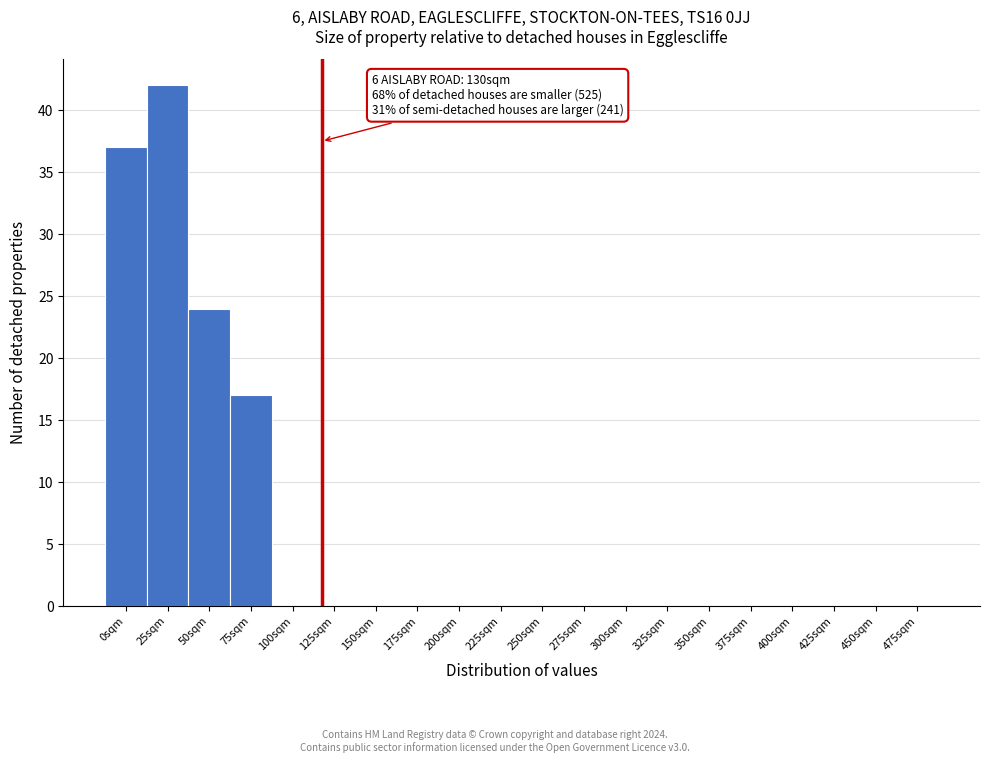

Reading left to right, transcribe all the data shown in this chart.

0sqm=37	25sqm=42	50sqm=24	75sqm=17	100sqm=0	125sqm=0	150sqm=0	175sqm=0	200sqm=0	225sqm=0	250sqm=0	275sqm=0	300sqm=0	325sqm=0	350sqm=0	375sqm=0	400sqm=0	425sqm=0	450sqm=0	475sqm=0